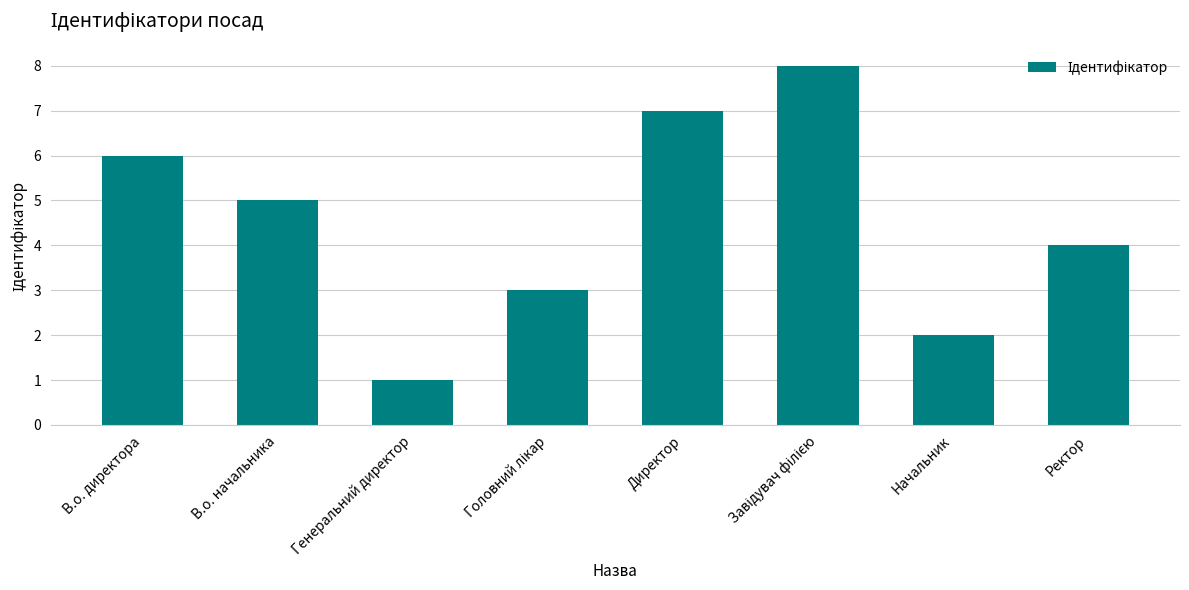

What position from the left is В.о. начальника?

2